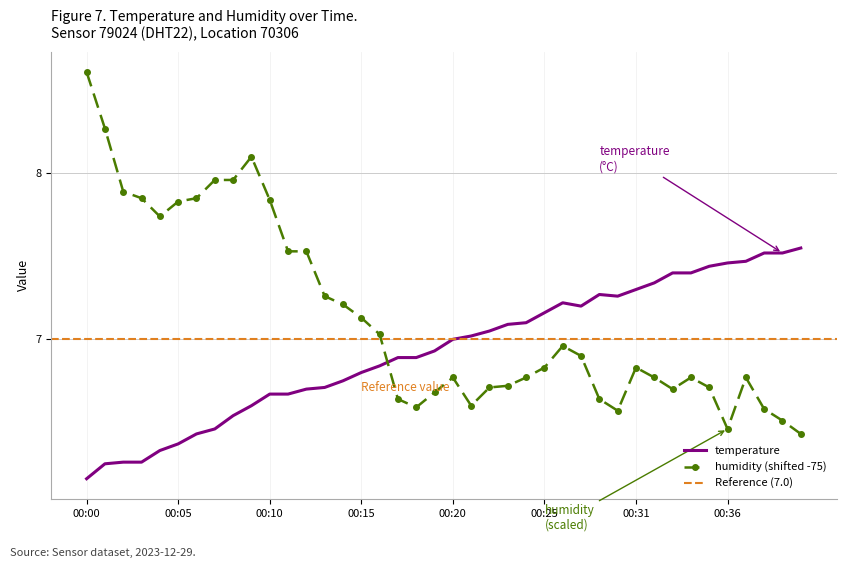

What is the spread (max minus min) of values at 00:31?

0.5